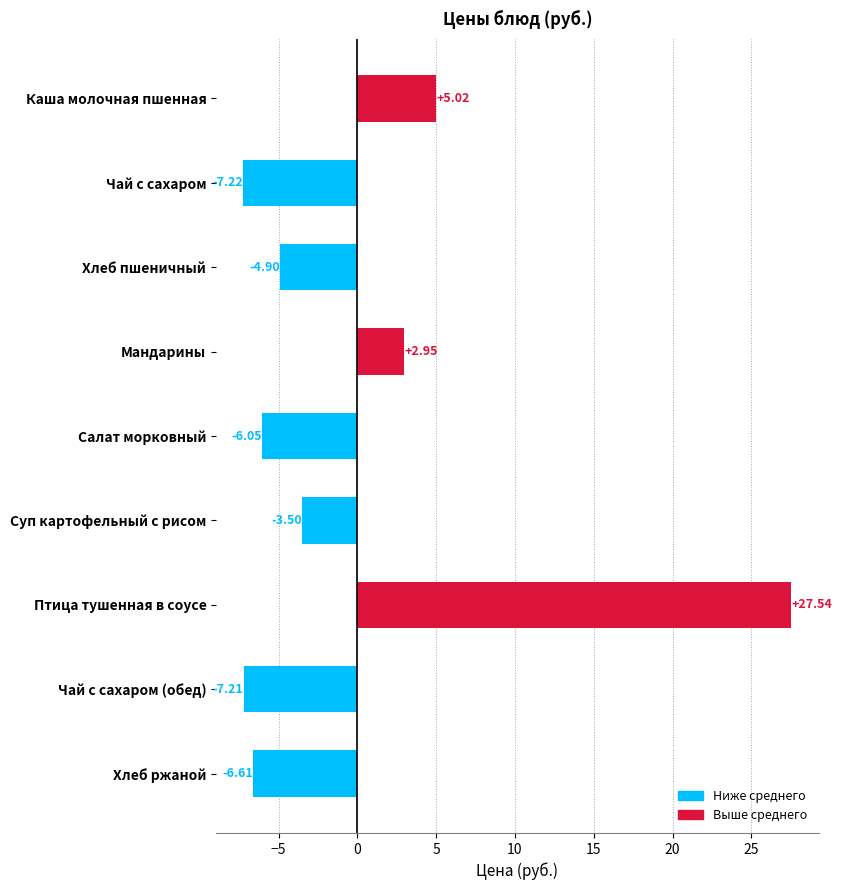

What is the label of the 1st bar from the bottom?

Хлеб ржаной